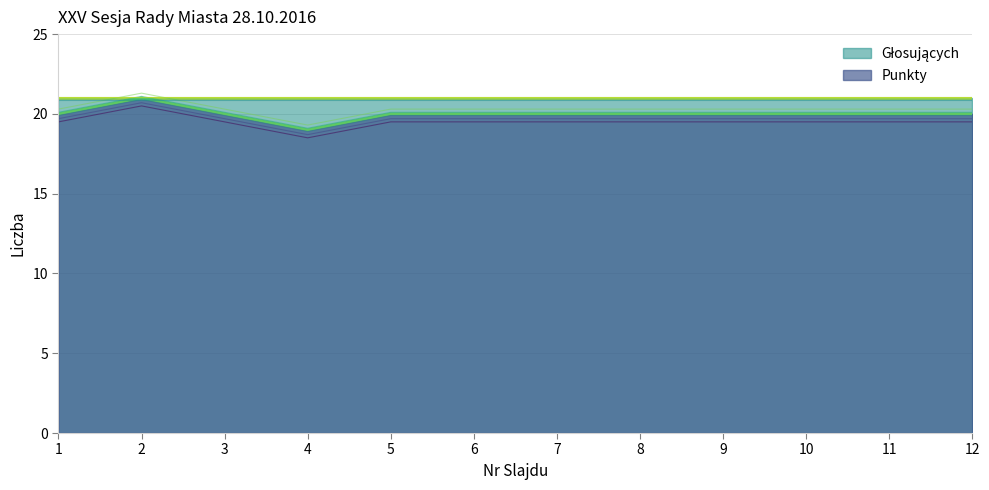

True or false: there are more than 1 points higher than both neighbors.

False